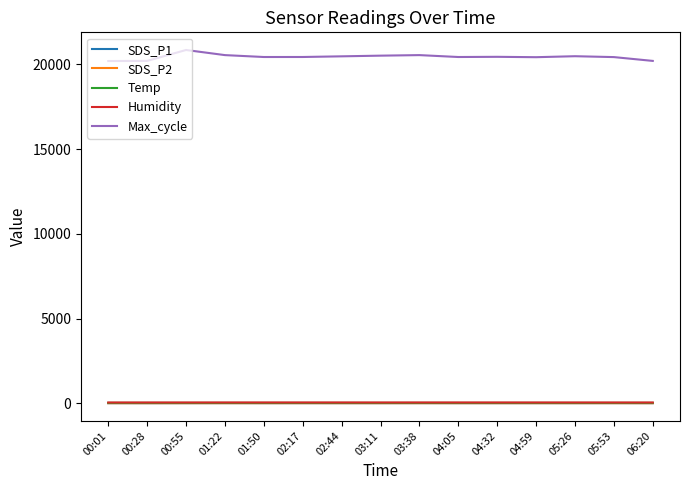

Which series has the widest spread of values?

Max_cycle